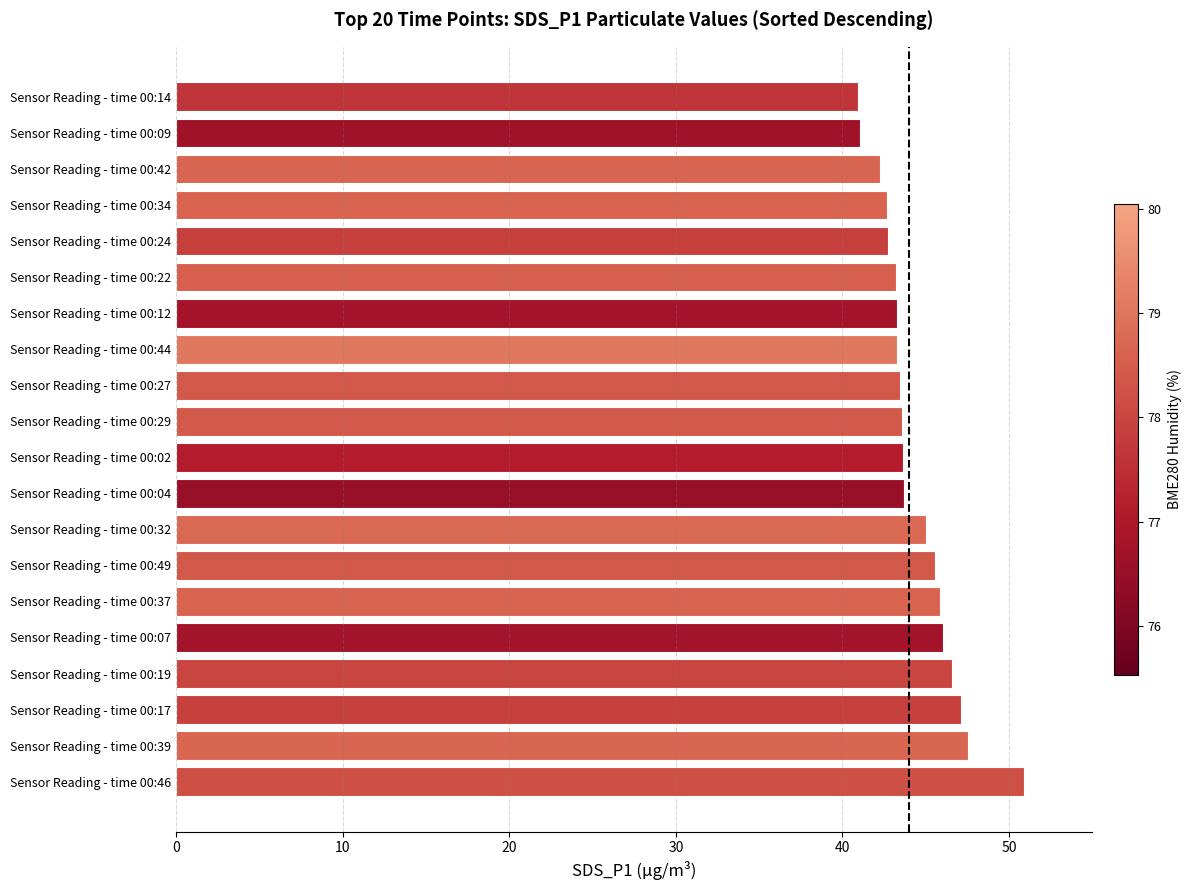

Count the number of categories in the chart.

20